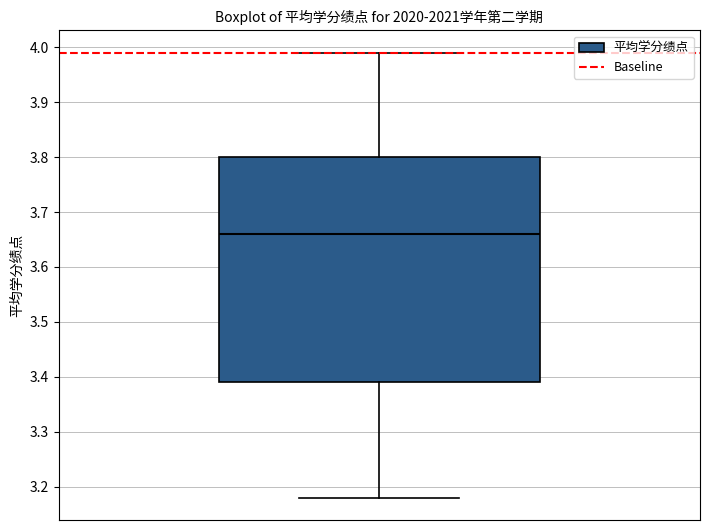

Read this box plot against the y-axis: the position of the median line, the range covered by the box, and the ends of both whiskers. The values are not printed on the chart, so give them approximately, as read against the axis.

median 3.66, box 3.39 to 3.80, whiskers 3.18 to 3.99